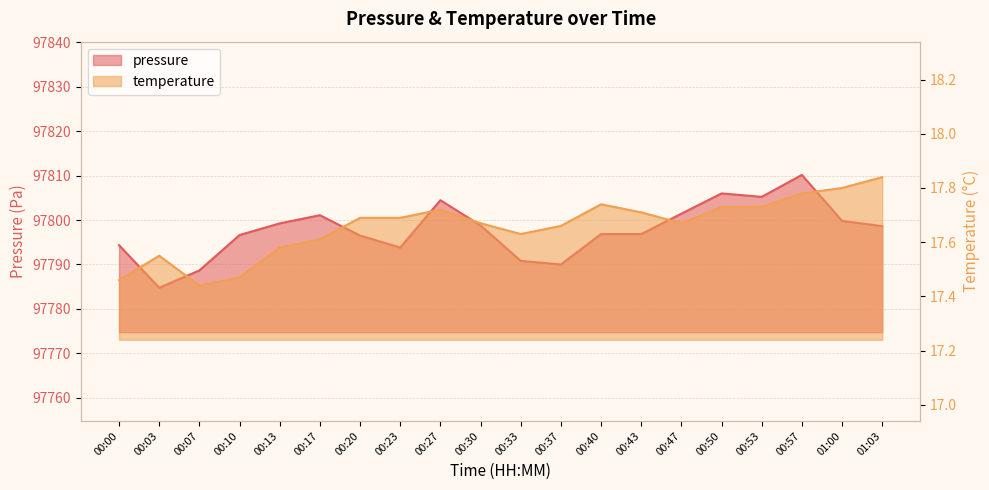

Does the chart have visible grid lines?

Yes